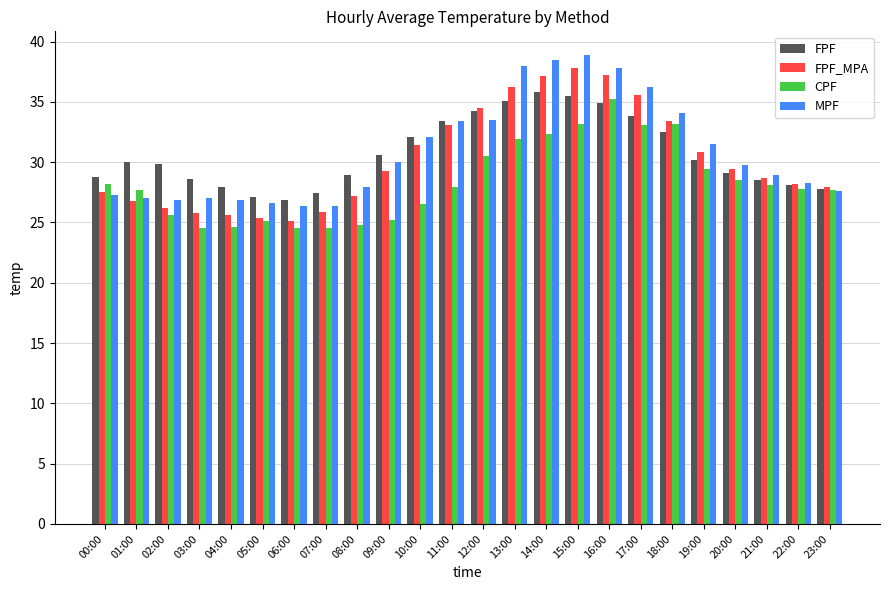

What is the difference between the maximum and second lowest values in the FPF_MPA series?

12.4